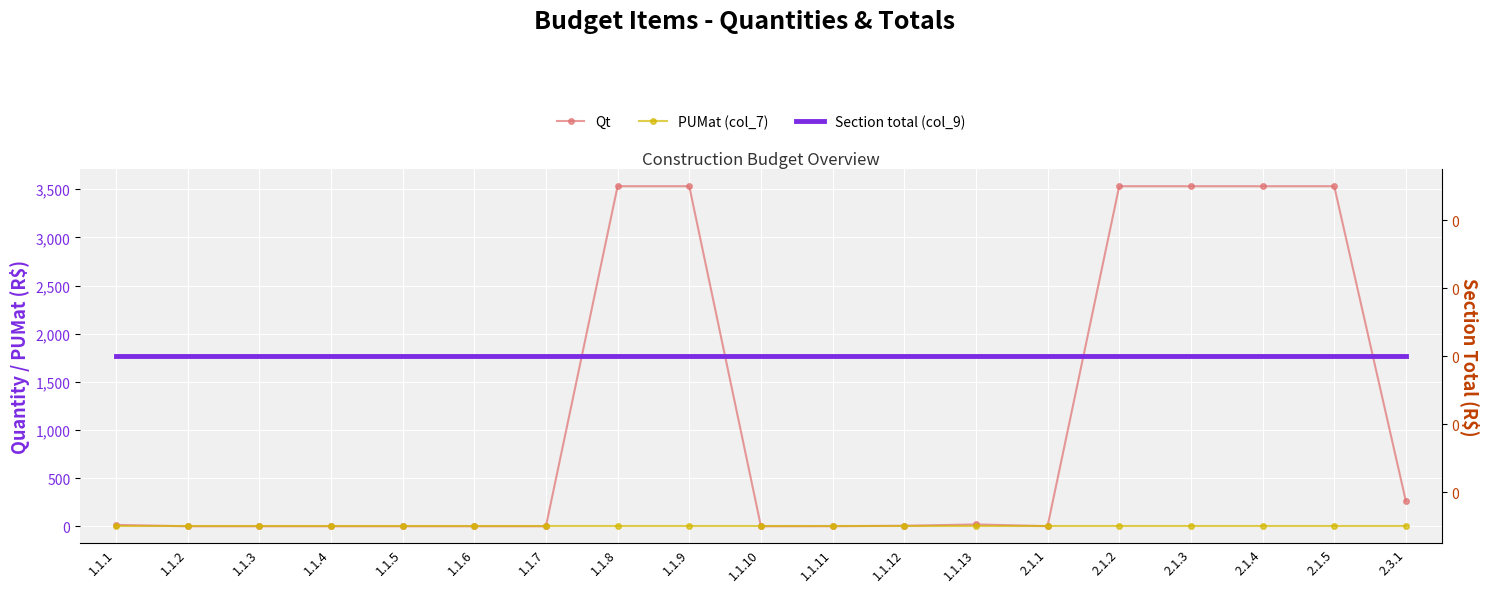

Between 1.1.5 and 1.1.10, which series saw the biggest shift?

Qt